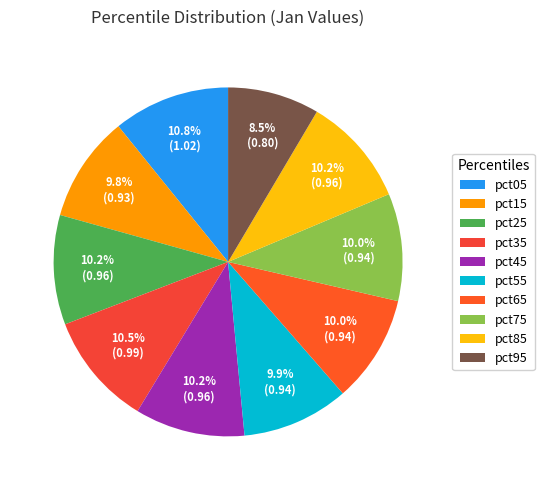

Does any single category account for the majority?

No